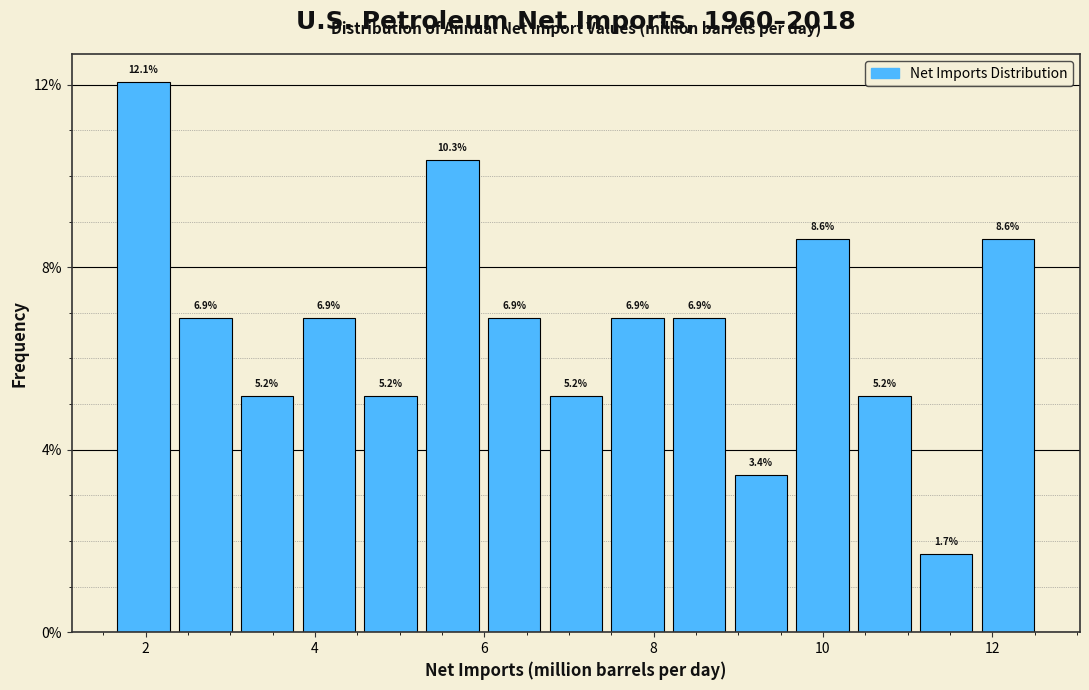

Around what value on the x-axis is the tallest bar? Give the approximate position of its centre, as read against the axis.

2.0